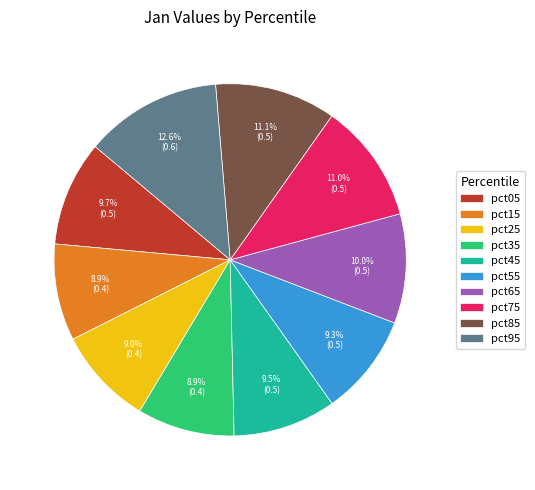

Is it true that pct55 is 9% of the pie?

True